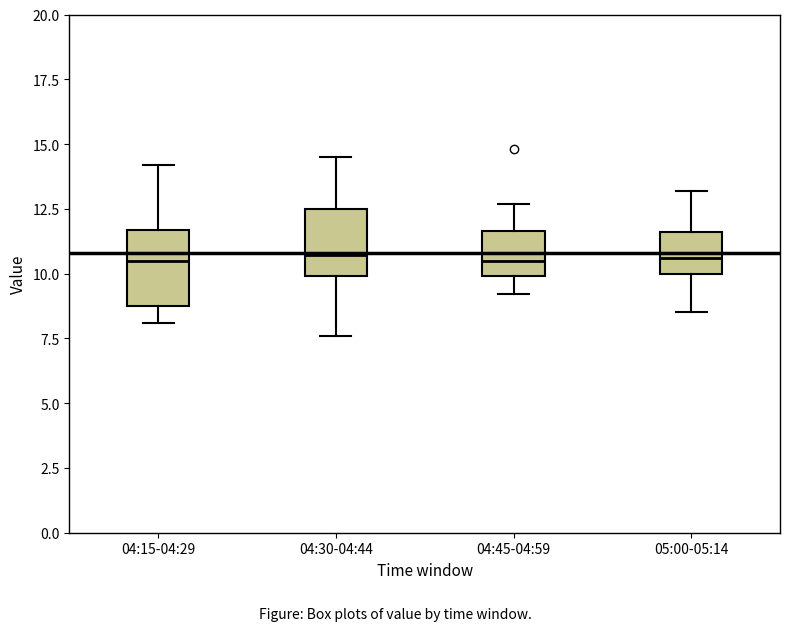

Reading left to right, transcribe this box plot: for each box, give where its median line is, the range the box spans, and where its two whiskers end, as read against the y-axis. The values are not printed on the chart, so give them approximately, as read against the axis.

04:15-04:29: median 10.5, box 9.0 to 11.5, whiskers 8.0 to 14.0
04:30-04:44: median 10.5, box 10.0 to 12.5, whiskers 7.5 to 14.5
04:45-04:59: median 10.5, box 10.0 to 11.5, whiskers 9.0 to 12.5
05:00-05:14: median 10.5, box 10.0 to 11.5, whiskers 8.5 to 13.0